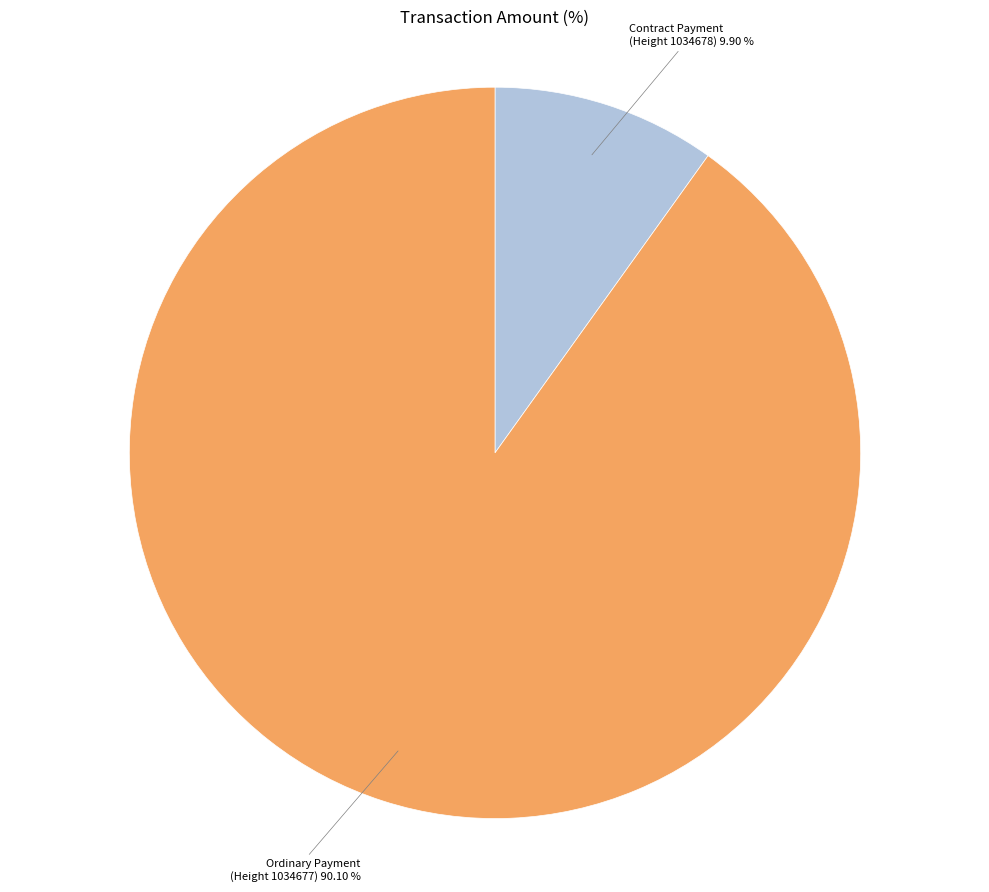

Is there a majority slice in this chart?

Yes